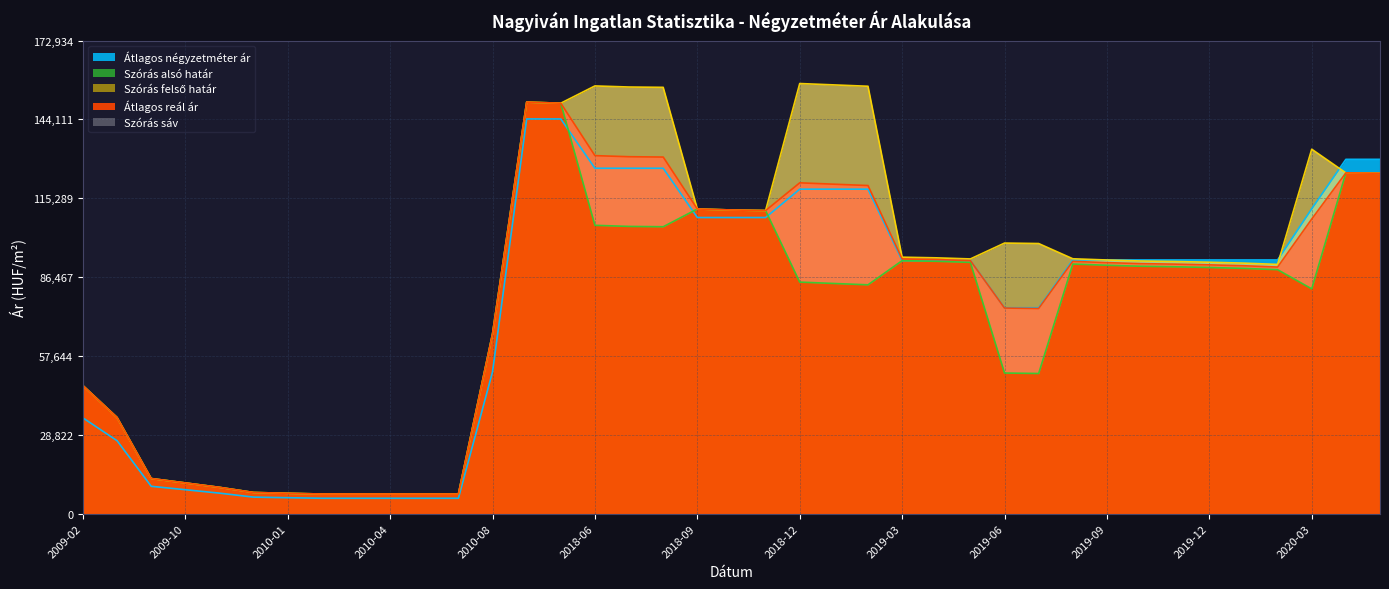

What value does the Szórás alsó határ series have at 2020-01, to the nearest 100?

89700